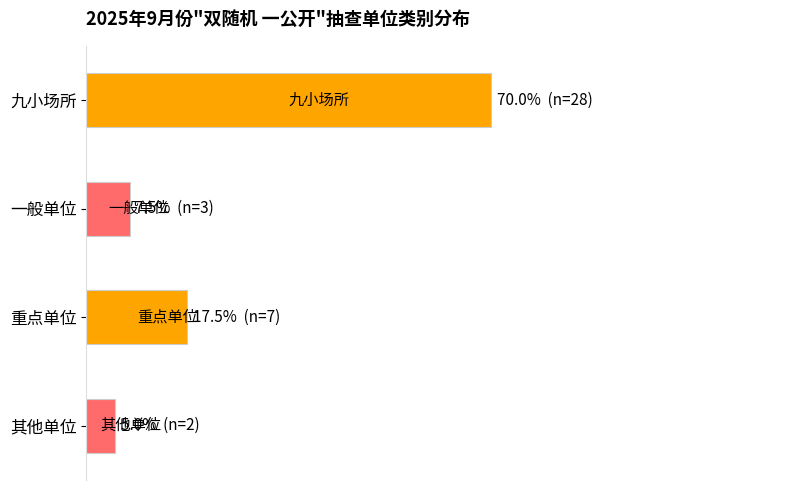

Are the bars horizontal?

Yes